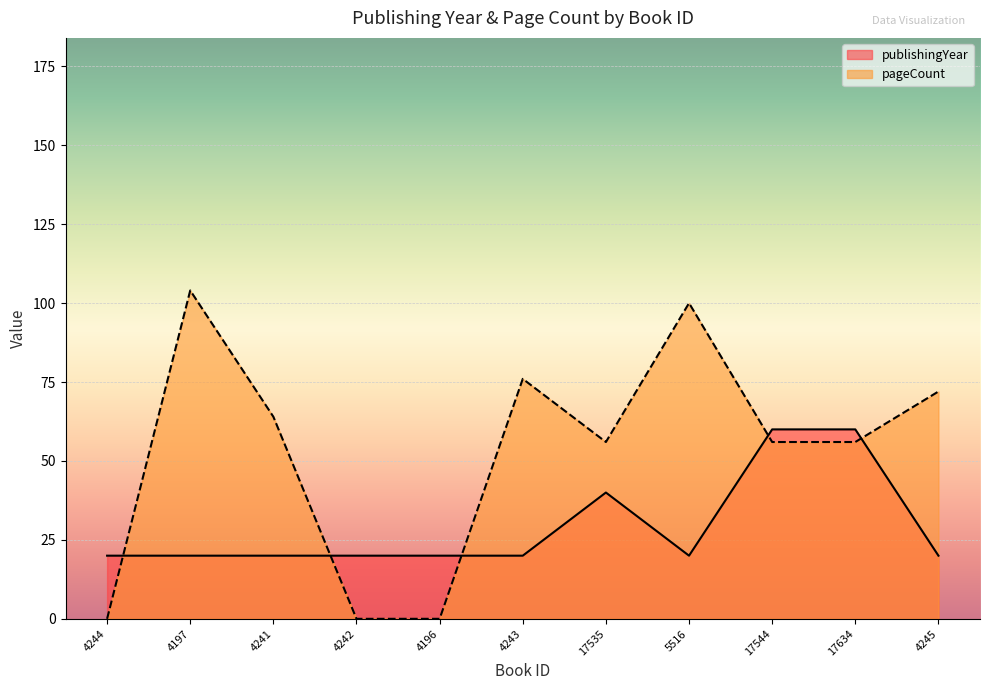

How many times do pageCount and publishingYear cross each other?

5